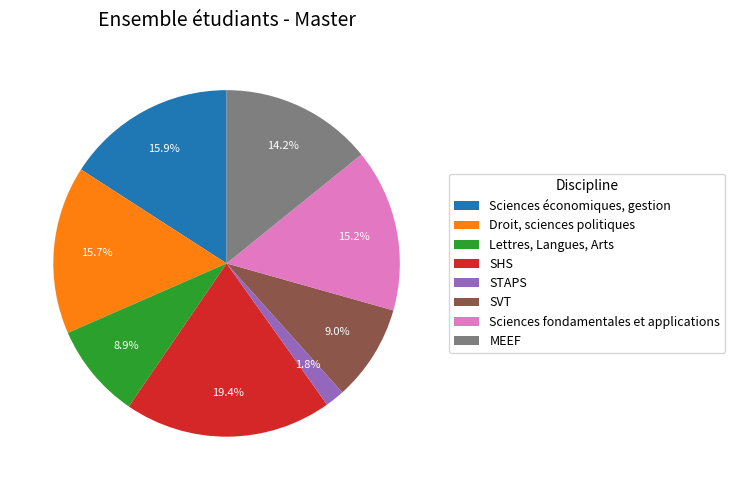

Which has a higher value, SVT or Droit, sciences politiques?

Droit, sciences politiques